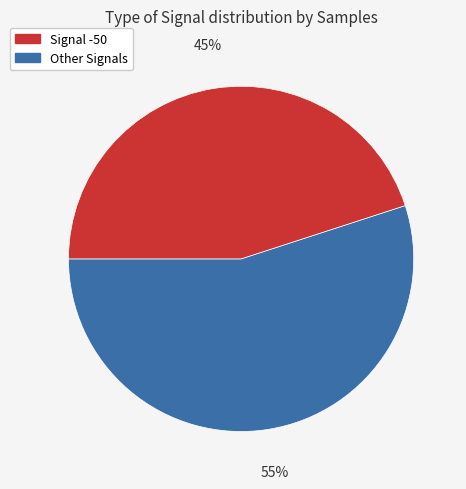

To the nearest percent, what is the difference between the largest and smallest slice percentages?

10%